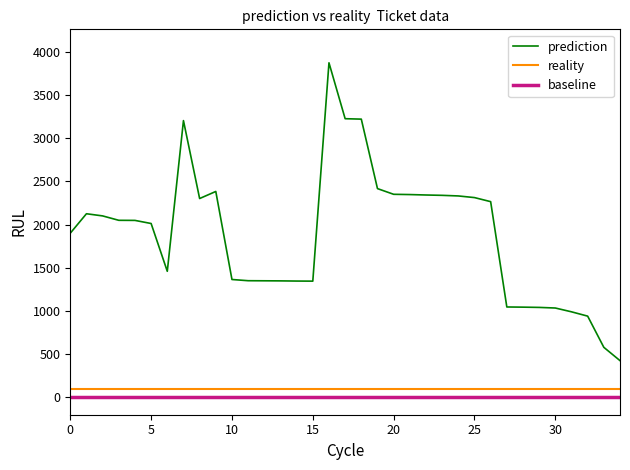

Which series has the largest total across all categories?

prediction